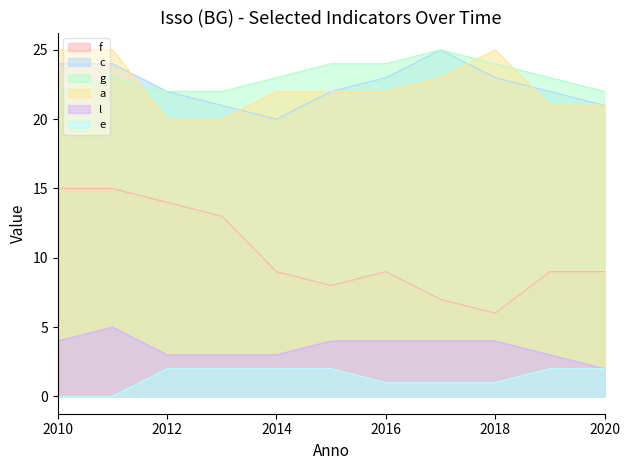

True or false: a and f cross at least once.

False